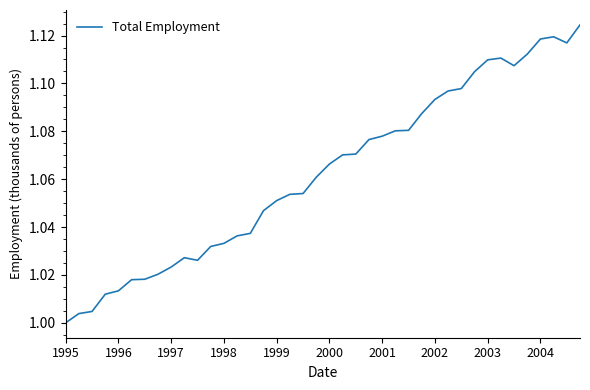

How many lines are shown in the chart?

1